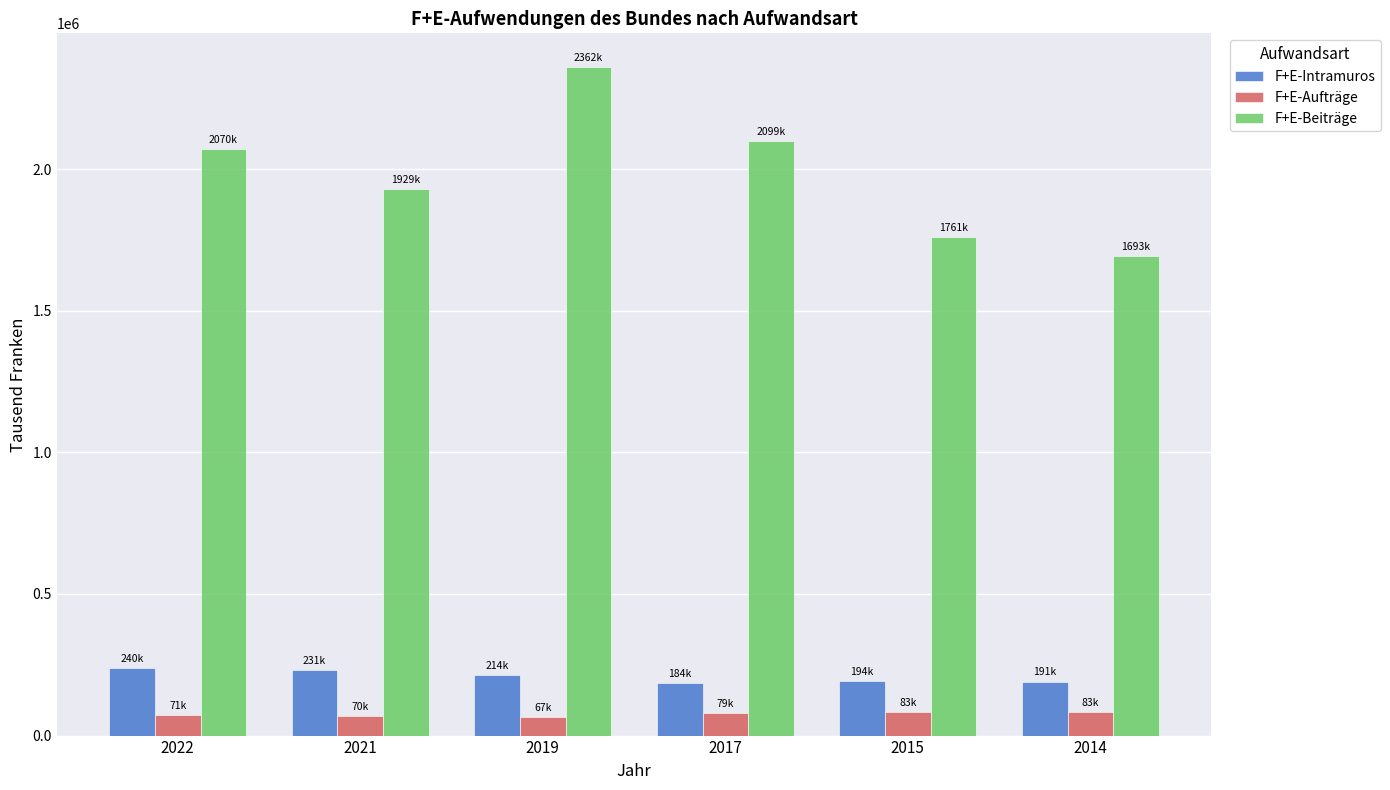

What is the difference between the highest and lowest values at 2022?

1998763